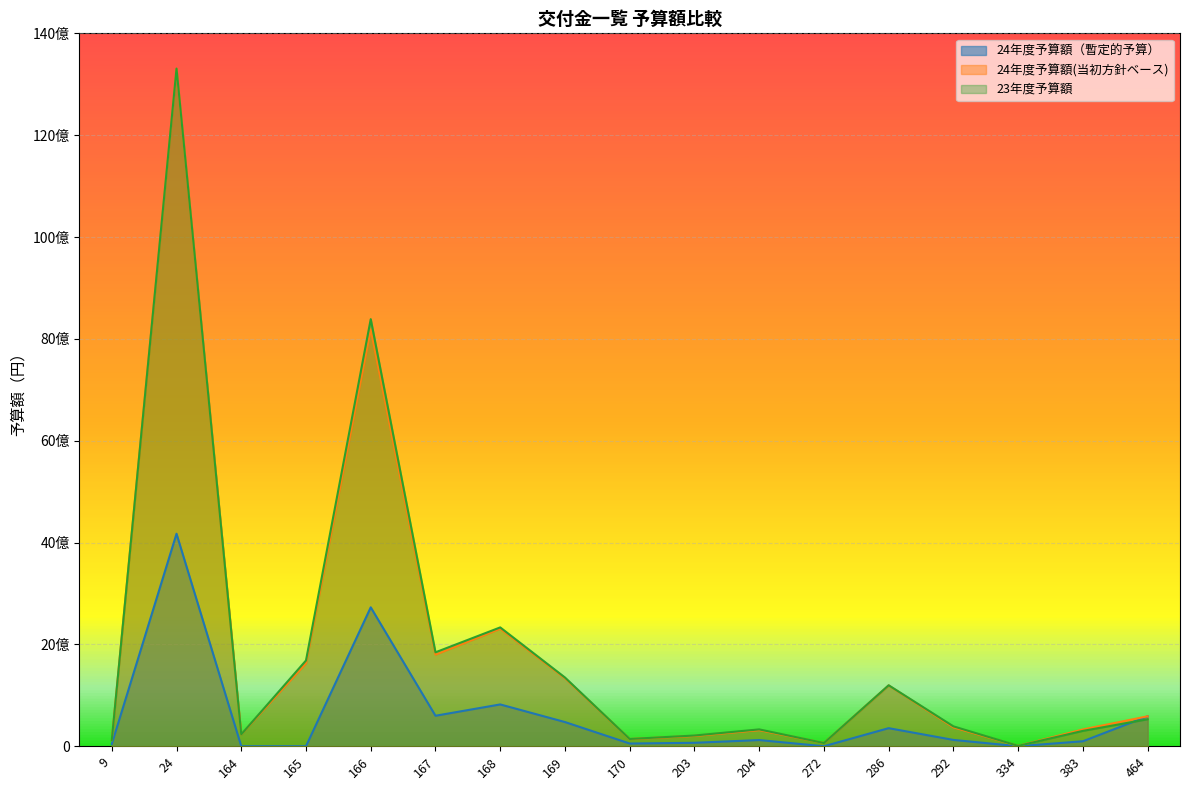

Reading right to left, extract all data points from this chart.

24年度予算額（暫定的予算）: 464=588240000	383=97605000	334=0	292=123996000	286=354724000	272=0	204=121123000	203=67478000	170=52969000	169=474886000	168=820830000	167=598683000	166=2727985000	165=0	164=0	24=4172742000	9=44027000
24年度予算額(当初方針ベース): 464=588240000	383=329395000	334=7422000	292=371989000	286=1193802000	272=63125000	204=316839000	203=202543000	170=141726000	169=1336082000	168=2307826000	167=1798944000	166=8183955000	165=1629962000	164=233357000	24=13305192000	9=120000000
23年度予算額: 464=529929000	383=301702000	334=7524000	292=390498000	286=1197187000	272=62925000	204=330951000	203=210520000	170=142538000	169=1349924000	168=2333642000	167=1844430000	166=8387559000	165=1684243000	164=233483000	24=13307620000	9=120000000